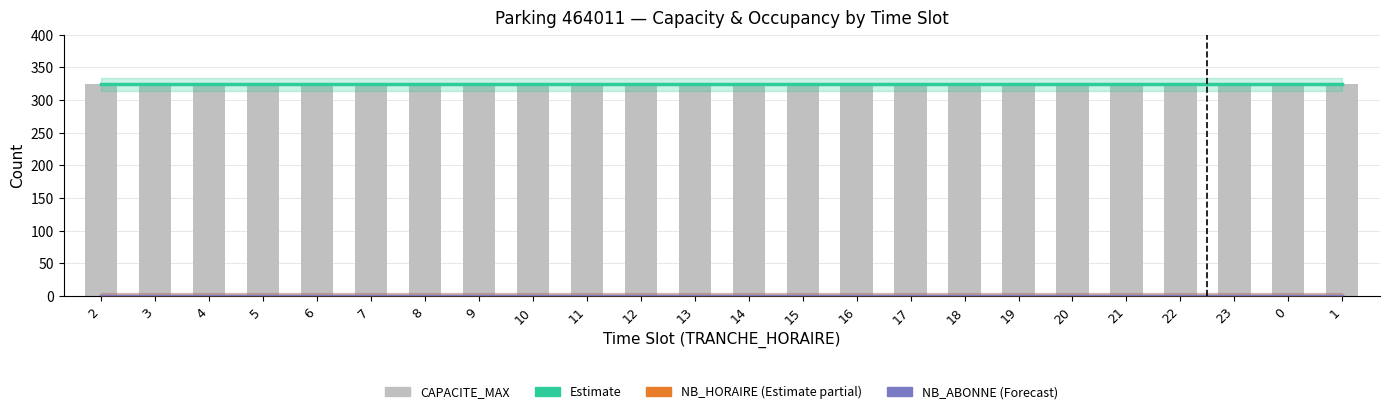

Reading left to right, transcribe all the data shown in this chart.

Estimate: 2=324.0	3=324.0	4=324.0	5=324.0	6=324.0	7=324.0	8=324.0	9=324.0	10=324.0	11=324.0	12=324.0	13=324.0	14=324.0	15=324.0	16=324.0	17=324.0	18=324.0	19=324.0	20=324.0	21=324.0	22=324.0	23=324.0	0=324.0	1=324.0
NB_HORAIRE (Estimate partial): 2=0.0	3=0.0	4=0.0	5=0.0	6=0.0	7=0.0	8=0.0	9=0.0	10=0.0	11=0.0	12=0.0	13=0.0	14=0.0	15=0.0	16=0.0	17=0.0	18=0.0	19=0.0	20=0.0	21=0.0	22=0.0	23=0.0	0=0.0	1=0.0
NB_ABONNE (Forecast): 2=0.0	3=0.0	4=0.0	5=0.0	6=0.0	7=0.0	8=0.0	9=0.0	10=0.0	11=0.0	12=0.0	13=0.0	14=0.0	15=0.0	16=0.0	17=0.0	18=0.0	19=0.0	20=0.0	21=0.0	22=0.0	23=0.0	0=0.0	1=0.0
CAPACITE_MAX: 2=324.0	3=324.0	4=324.0	5=324.0	6=324.0	7=324.0	8=324.0	9=324.0	10=324.0	11=324.0	12=324.0	13=324.0	14=324.0	15=324.0	16=324.0	17=324.0	18=324.0	19=324.0	20=324.0	21=324.0	22=324.0	23=324.0	0=324.0	1=324.0